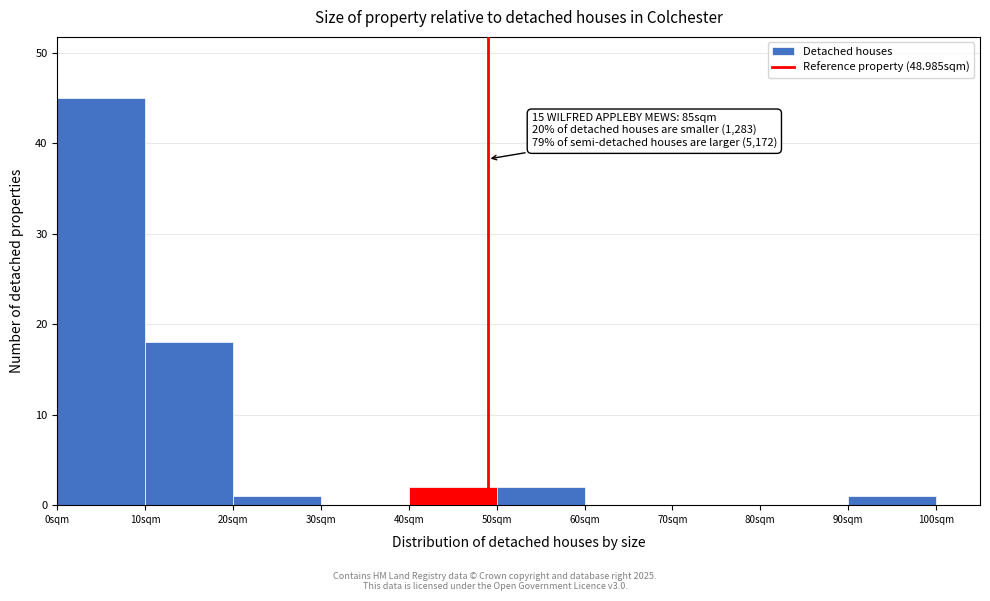

Over which range of the x-axis is the bar tallest?

0 to 10